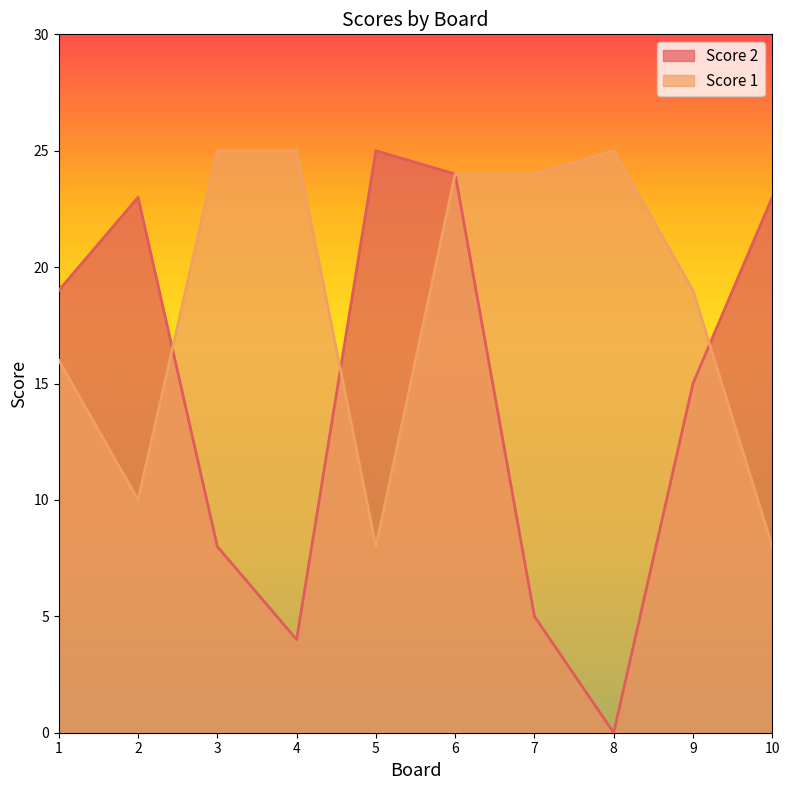

True or false: Score 1 and Score 2 intersect in this chart.

True